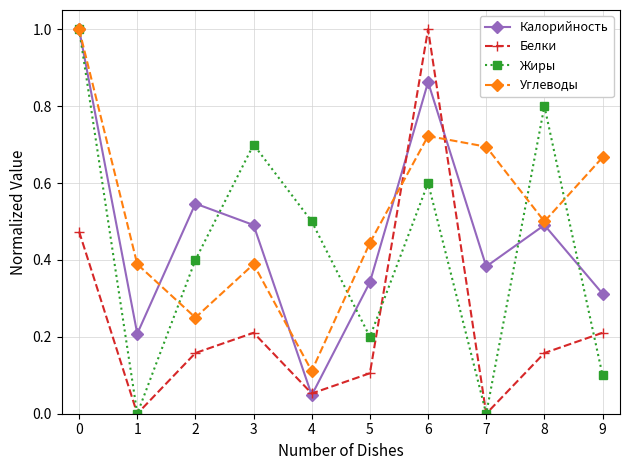

The value of Белки at 7 is 0.3. True or false?

False